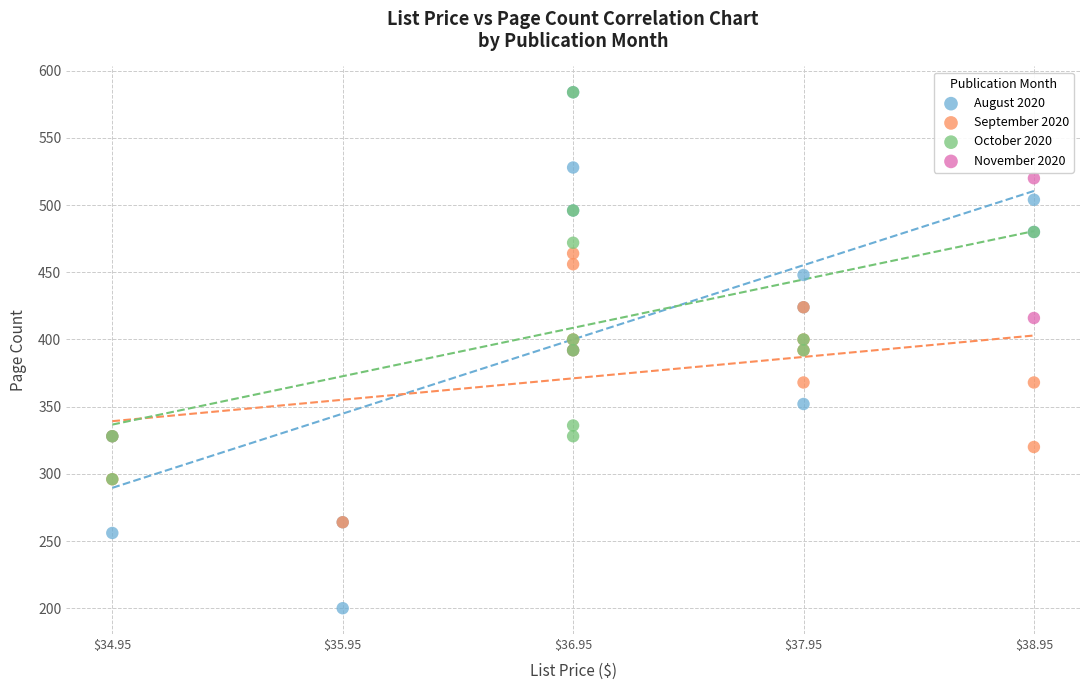

Which series has the widest spread of Y values?

August 2020